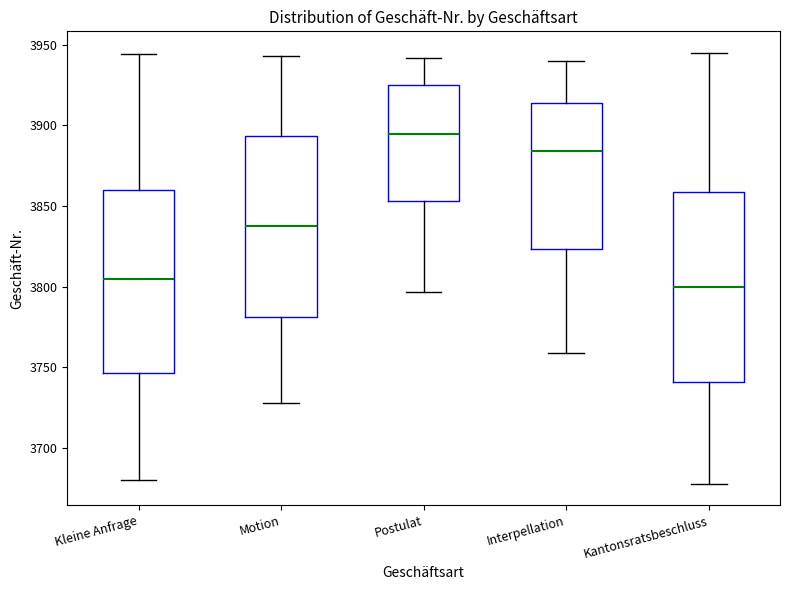

Reading left to right, read every box against the y-axis: the position of its median line, the range the box covers, and the ends of its whiskers. The values are not printed on the chart, so give them approximately, as read against the axis.

Kleine Anfrage: median 3805, box 3745 to 3860, whiskers 3680 to 3945
Motion: median 3840, box 3780 to 3895, whiskers 3730 to 3945
Postulat: median 3895, box 3855 to 3925, whiskers 3795 to 3940
Interpellation: median 3885, box 3825 to 3915, whiskers 3760 to 3940
Kantonsratsbeschluss: median 3800, box 3740 to 3860, whiskers 3680 to 3945